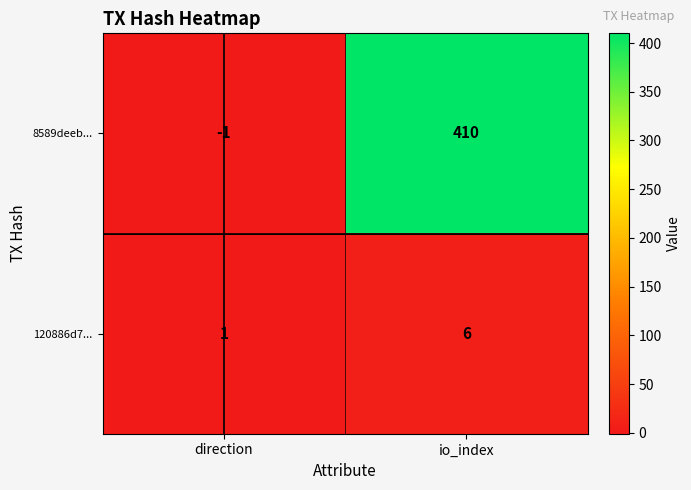

At which label is 8589deeb... closest to 204?

direction